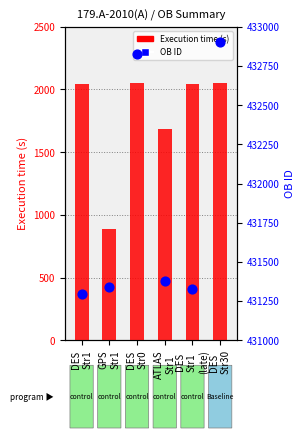

Which series contains the highest Y value?

OB ID